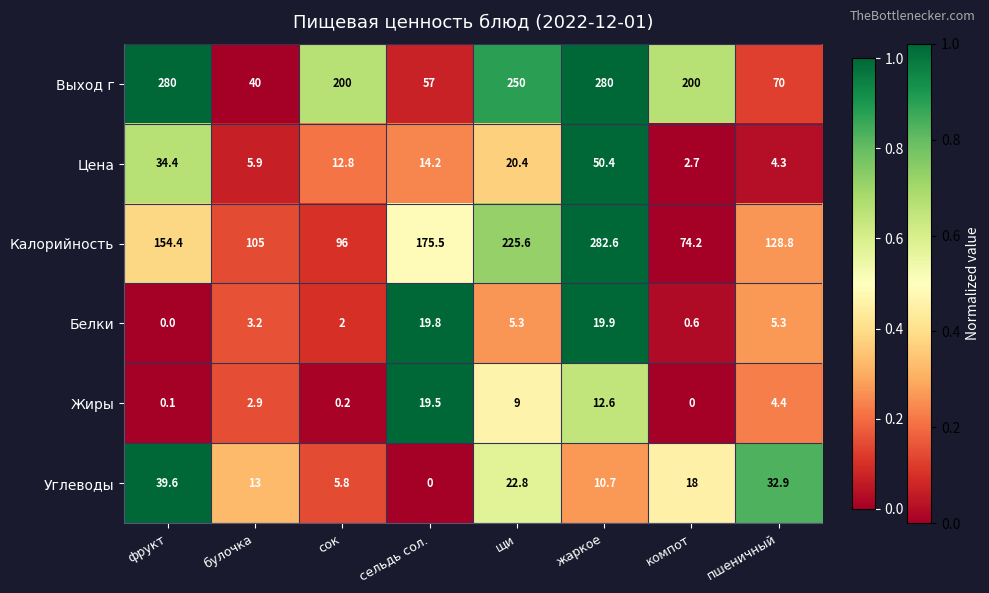

What is the total value across all series at жаркое?

656.2